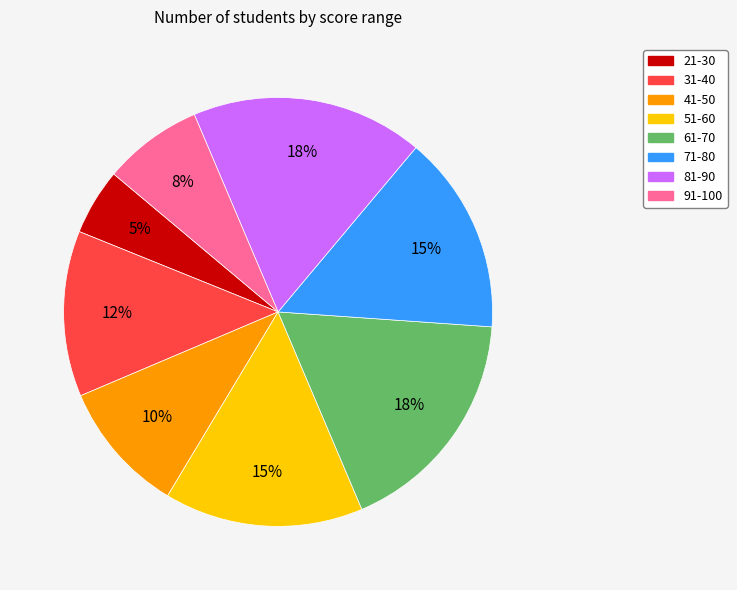

Which has a higher value, 21-30 or 91-100?

91-100